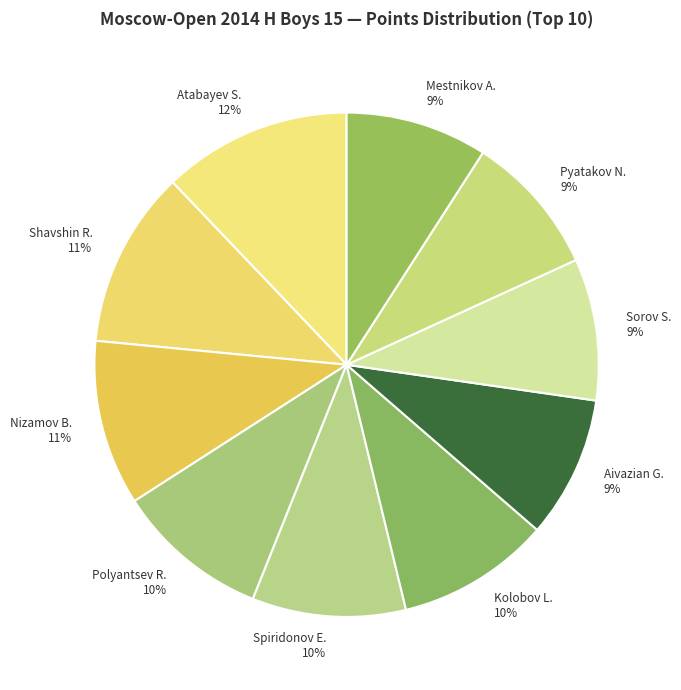

To the nearest percent, what portion does Pyatakov N. 9% represent?

9%